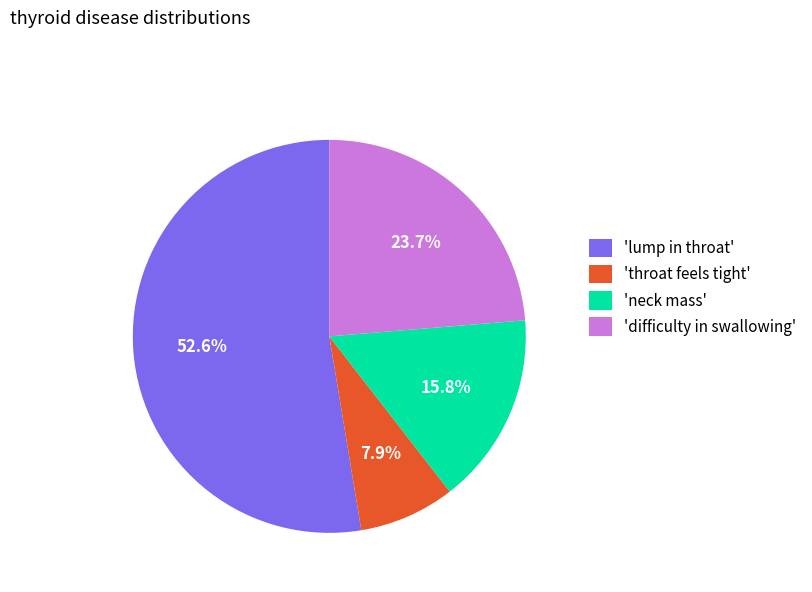

How many segments does this pie chart have?

4